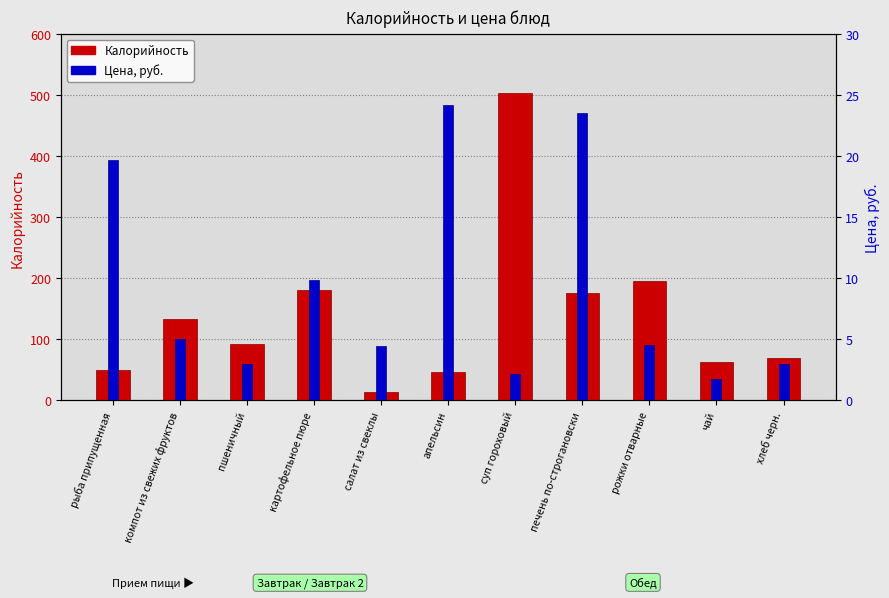

How many values in the Цена series are below 4?

4